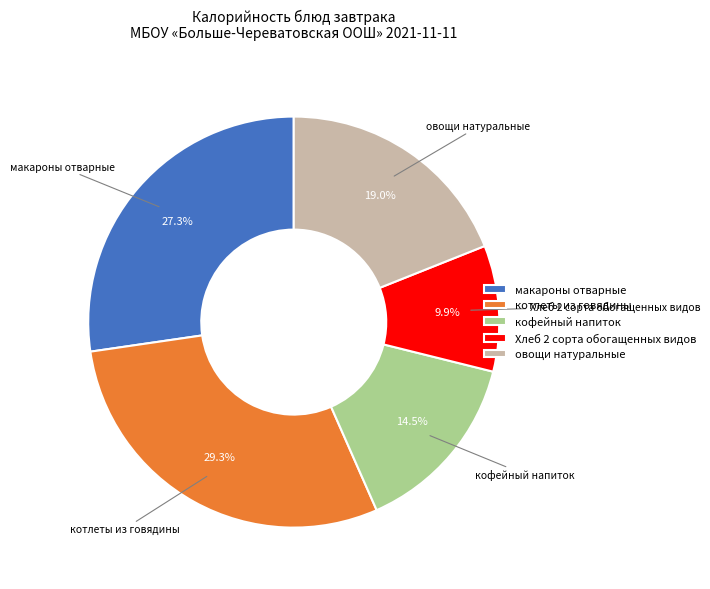

To the nearest percent, what is the combined percentage of овощи натуральные and макароны отварные?

46%